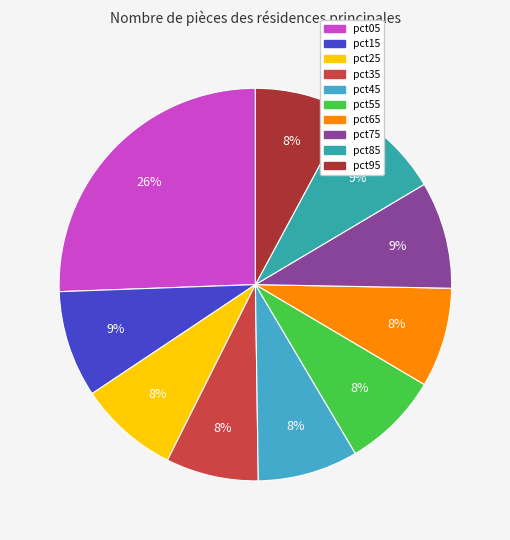

Between pct45 and pct05, which is larger?

pct05